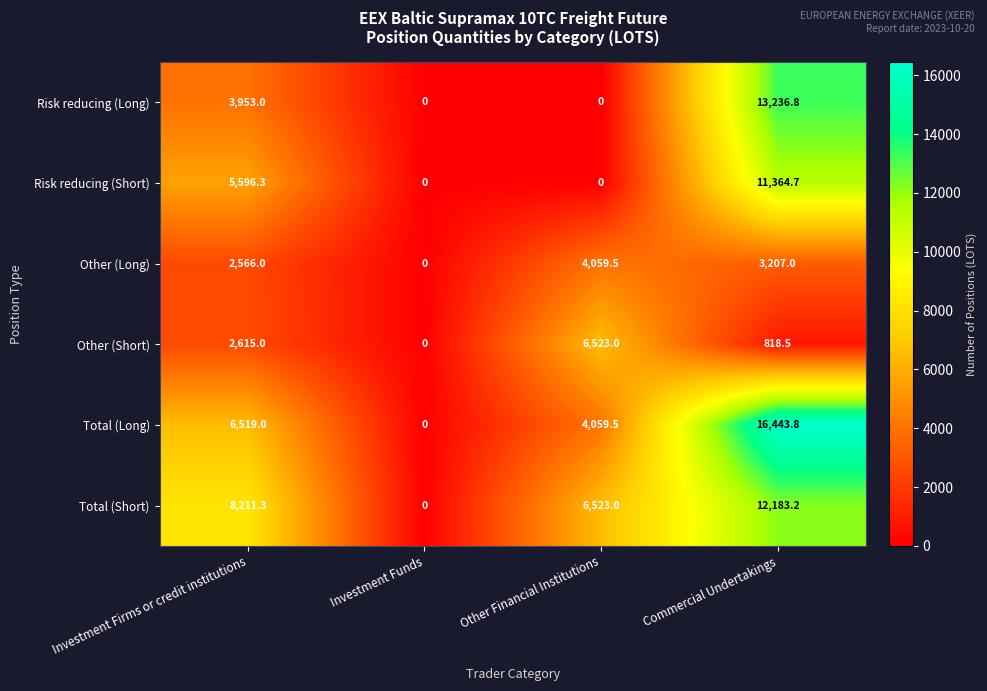

What is the approximate value of Risk reducing (Short) at Investment Firms or credit institutions?

5596.3